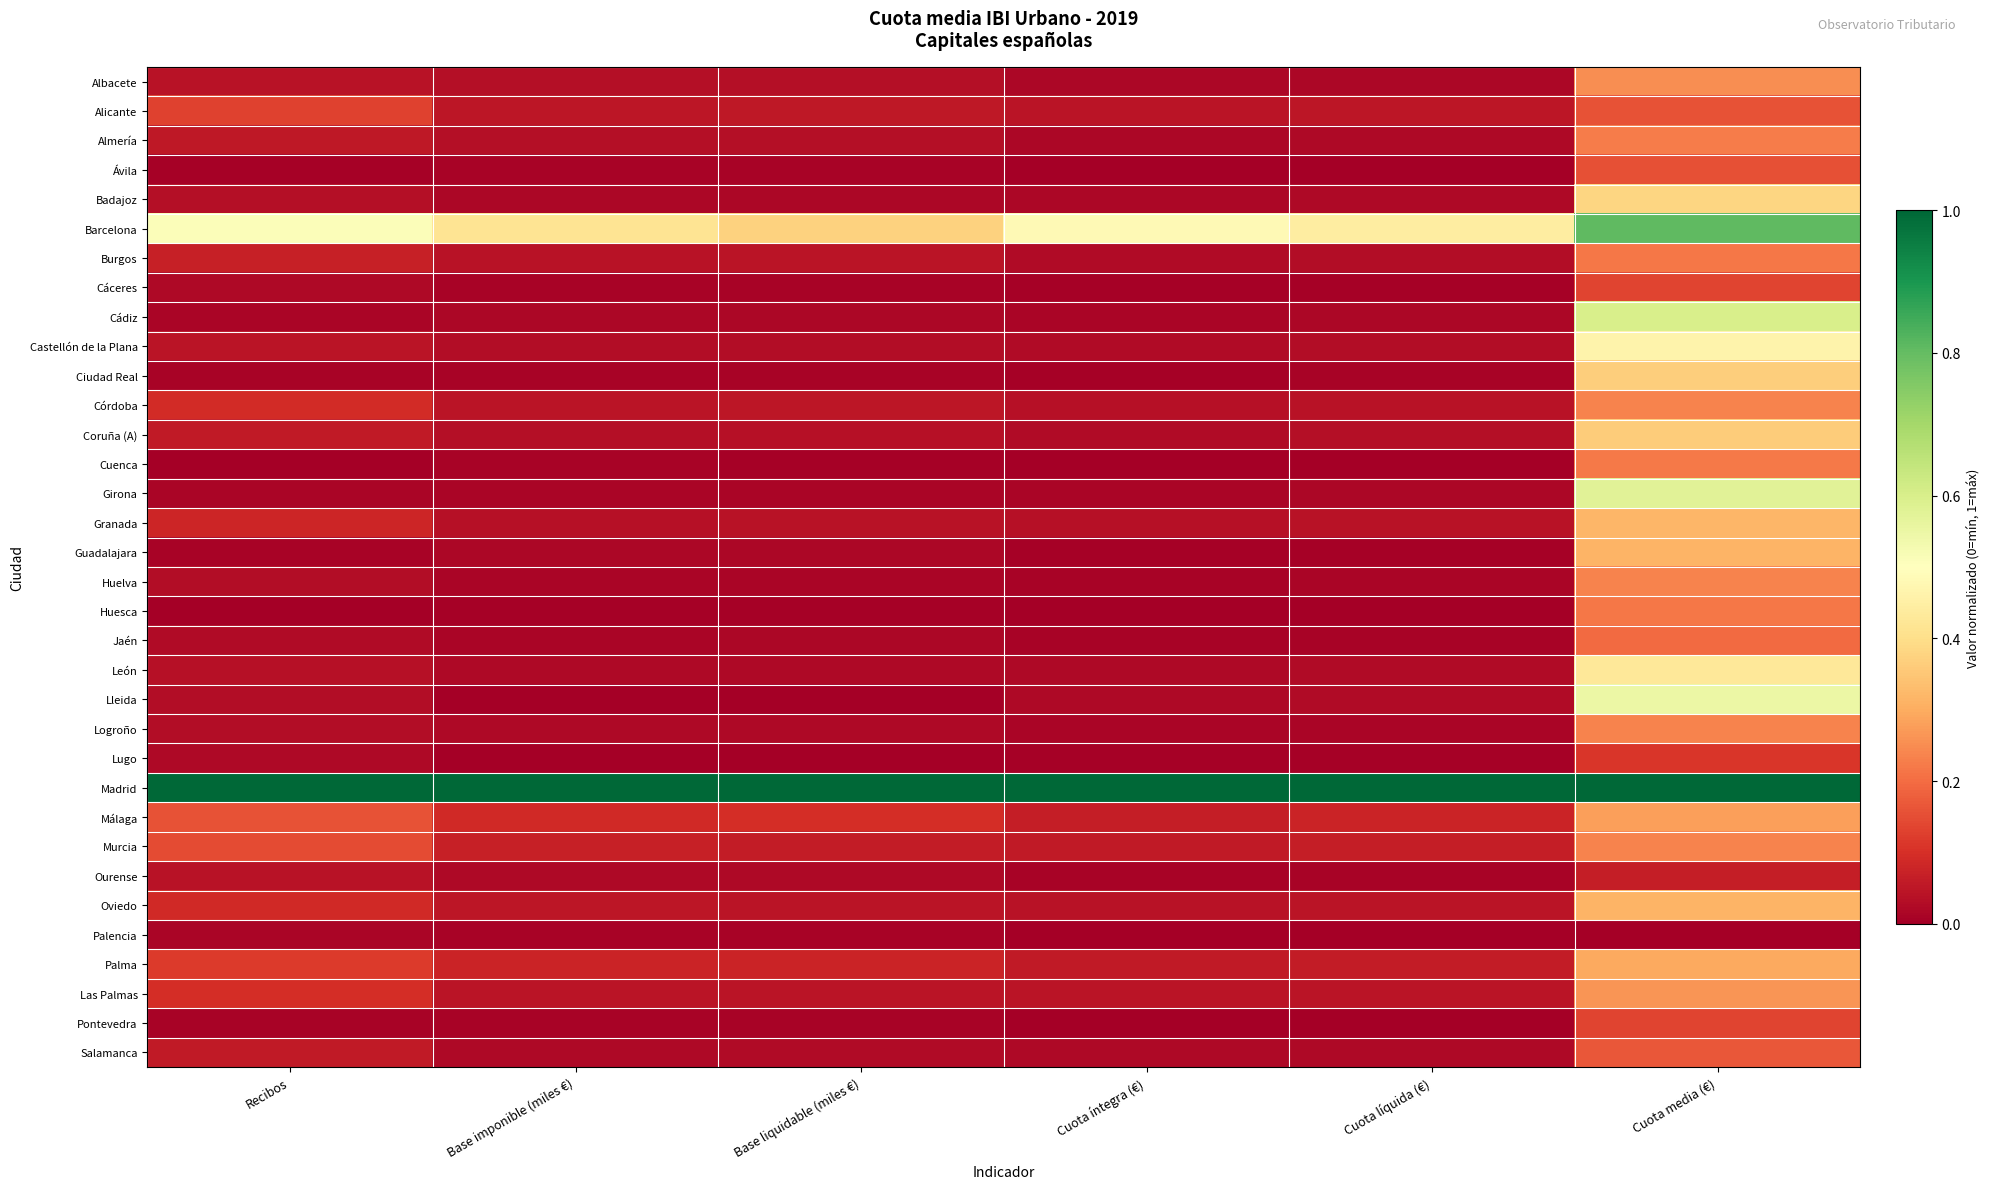

Count the number of data series in this chart.

34